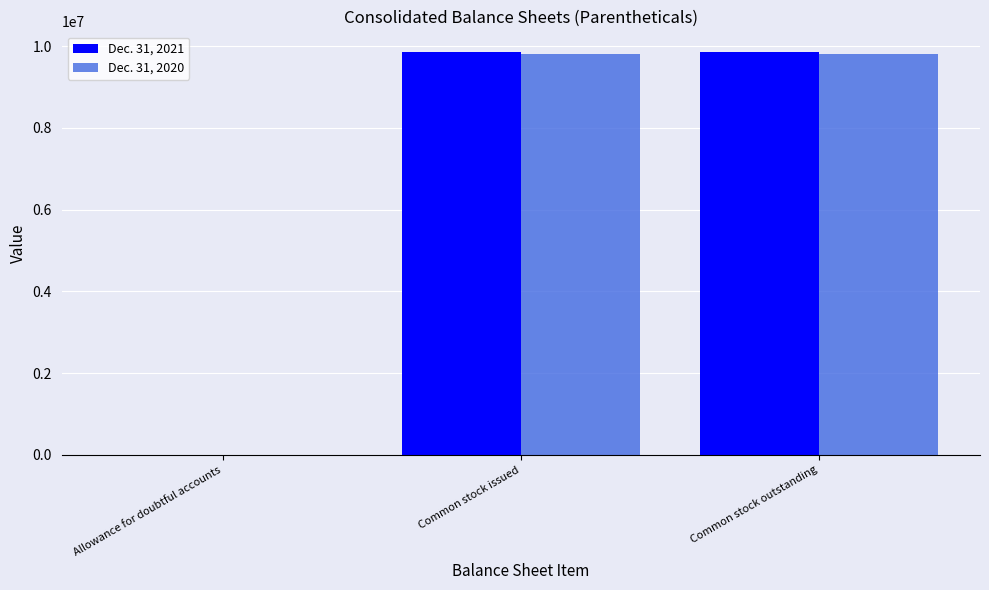

What is the total value across all series at Common stock issued?

19676004